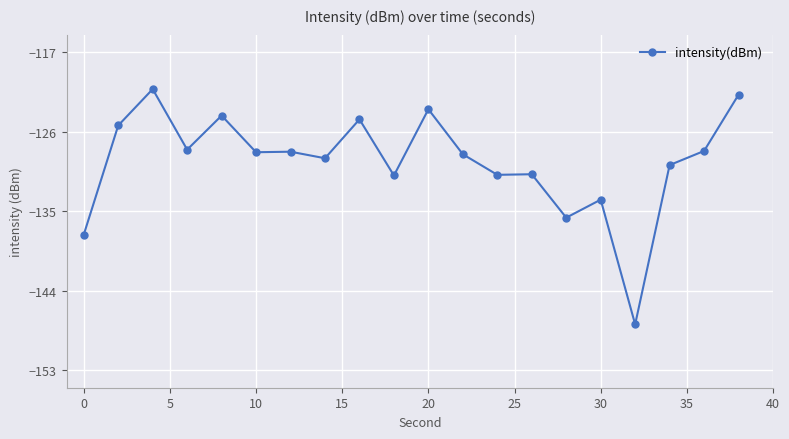

Count the number of data series in this chart.

1